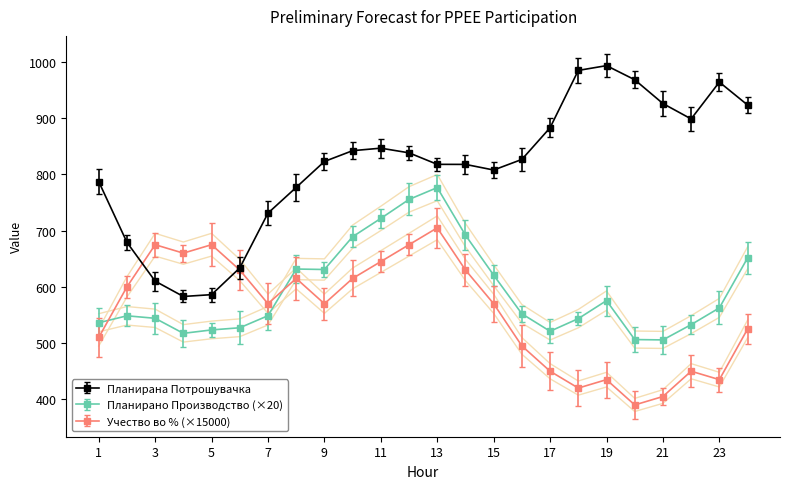

What is the greatest value displayed?

993.5